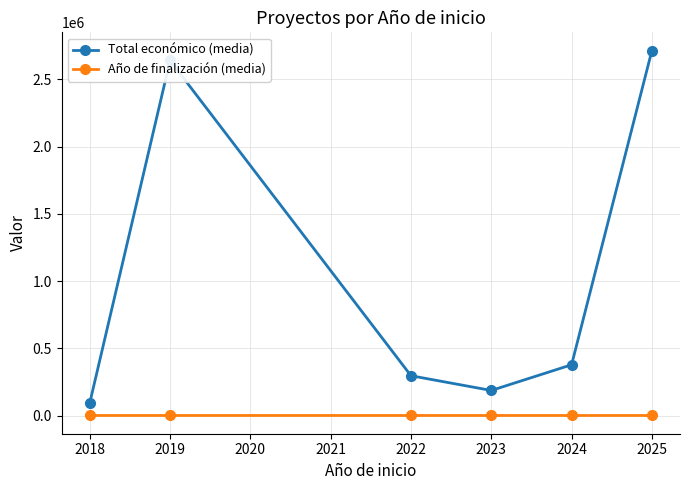

What is the spread (max minus min) of values at 2022?

295385.0